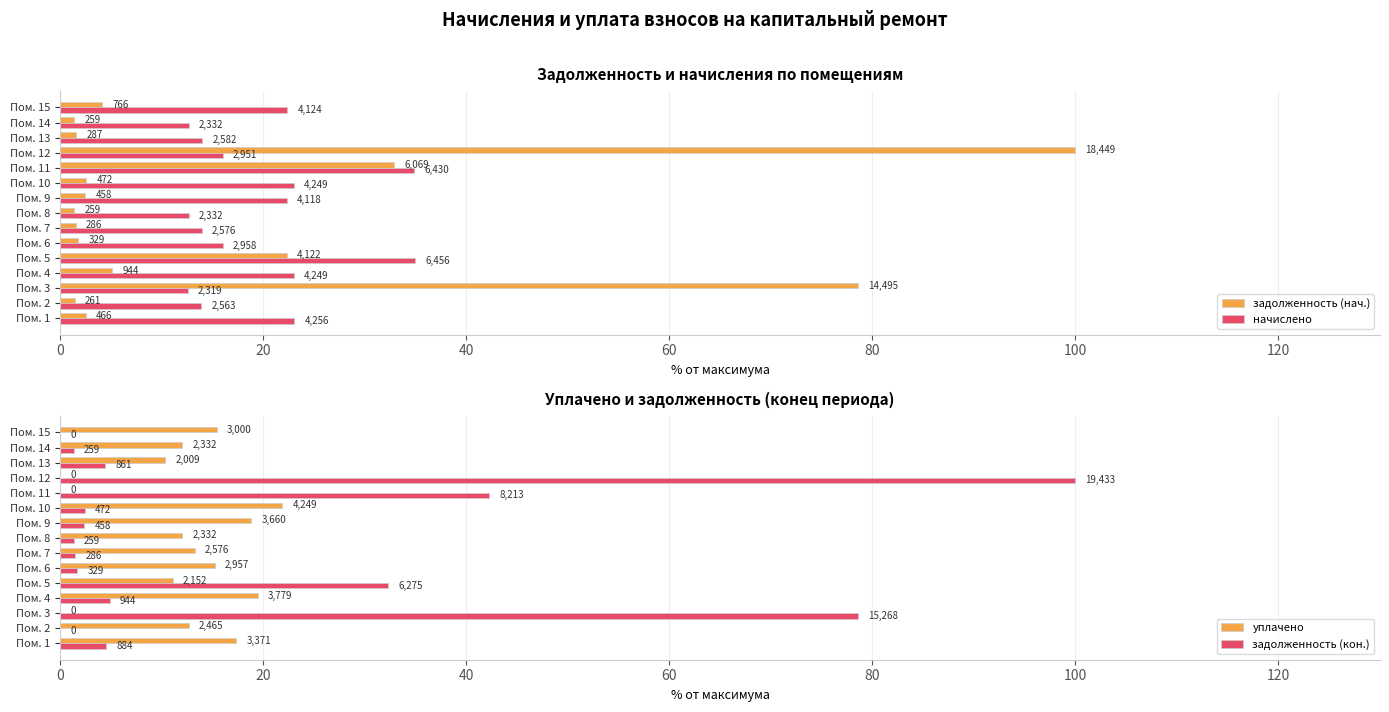

What is the sum of all начислено values?

295.4